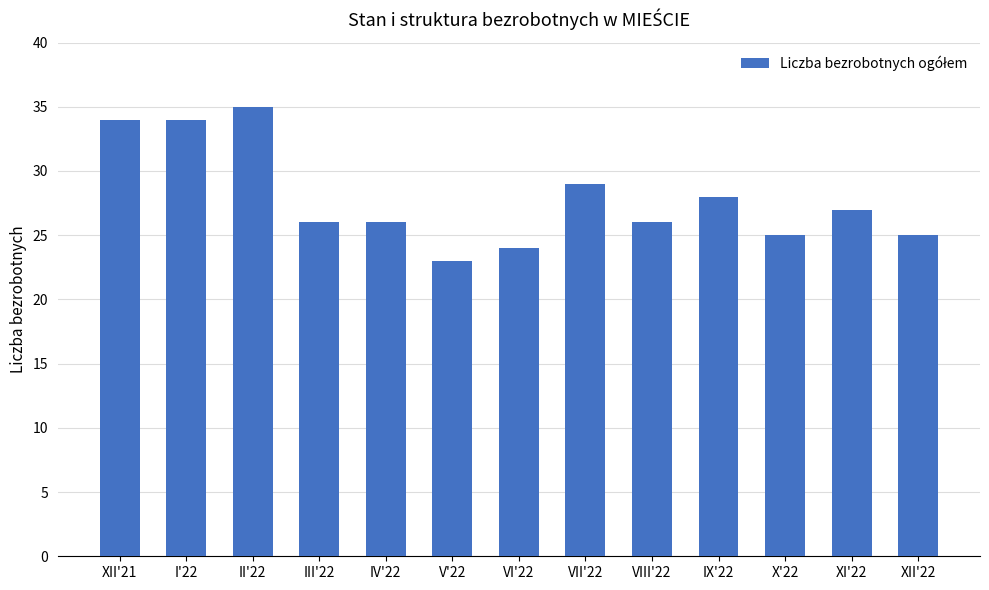

True or false: the data shows 27 at XI'22.

True